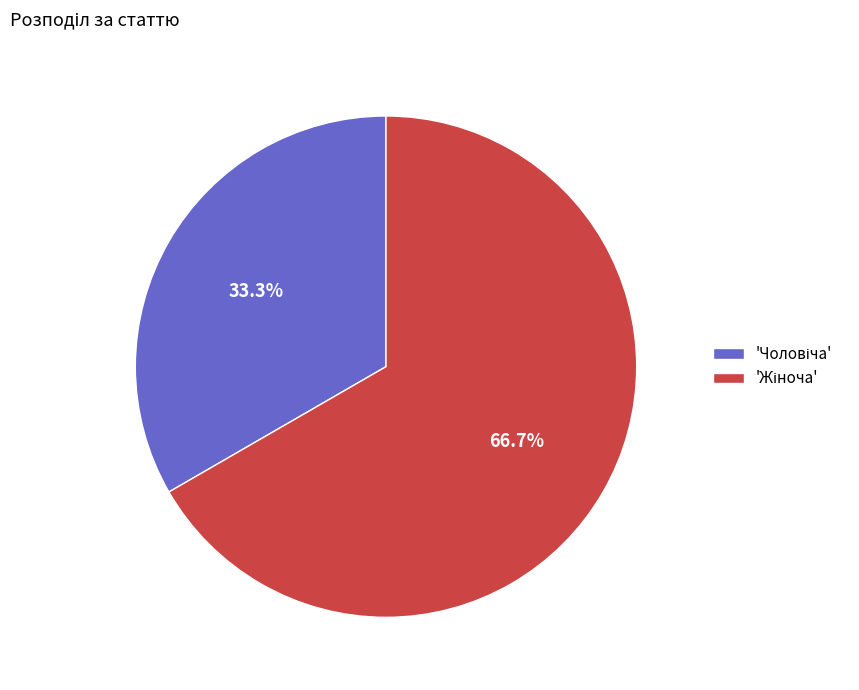

Count the number of slices in the pie.

2